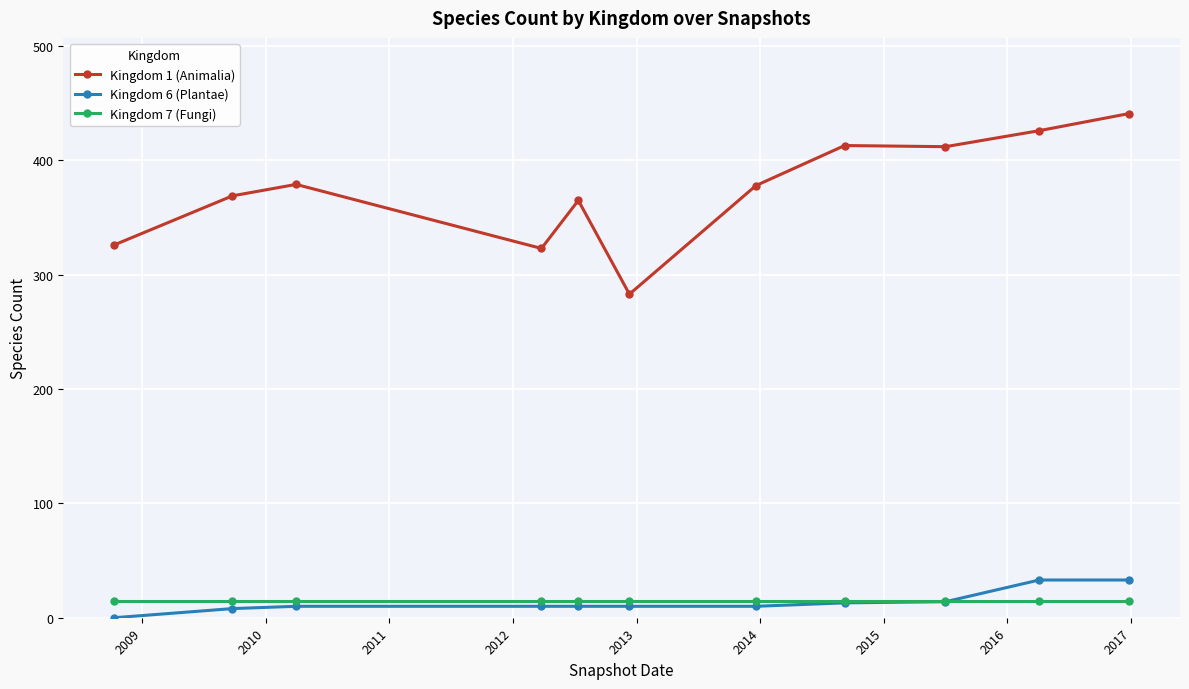

Which series has the widest spread of values?

Kingdom 1 (Animalia)